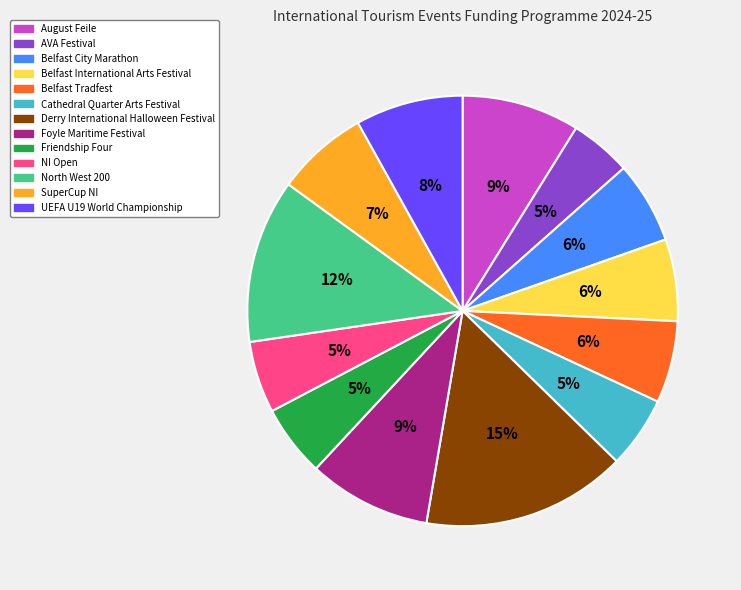

The Belfast International Arts Festival slice represents 6% of the pie. True or false?

True